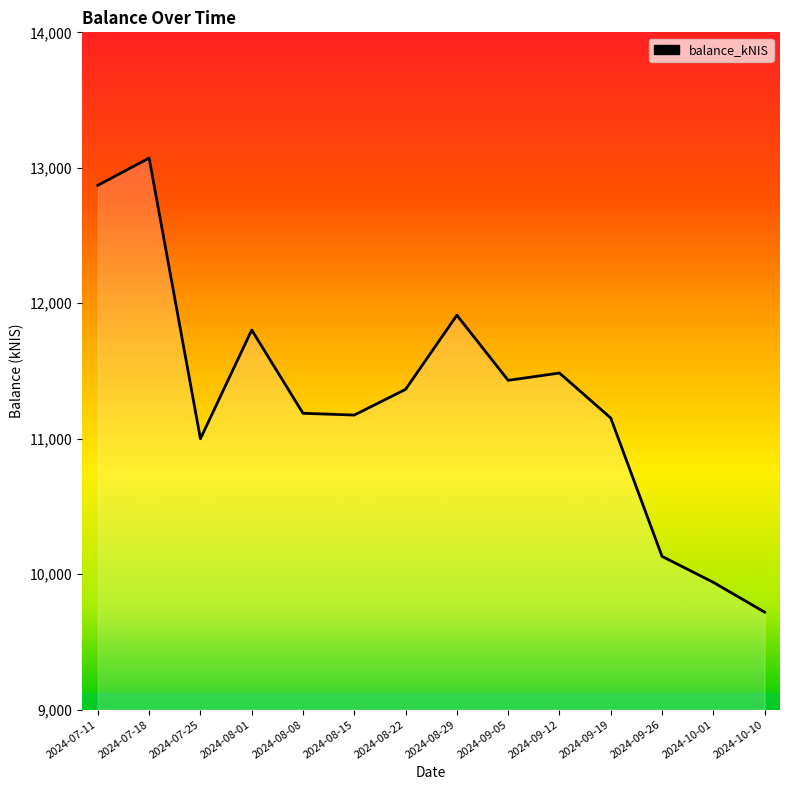

What is the sum of all values?

158237.3